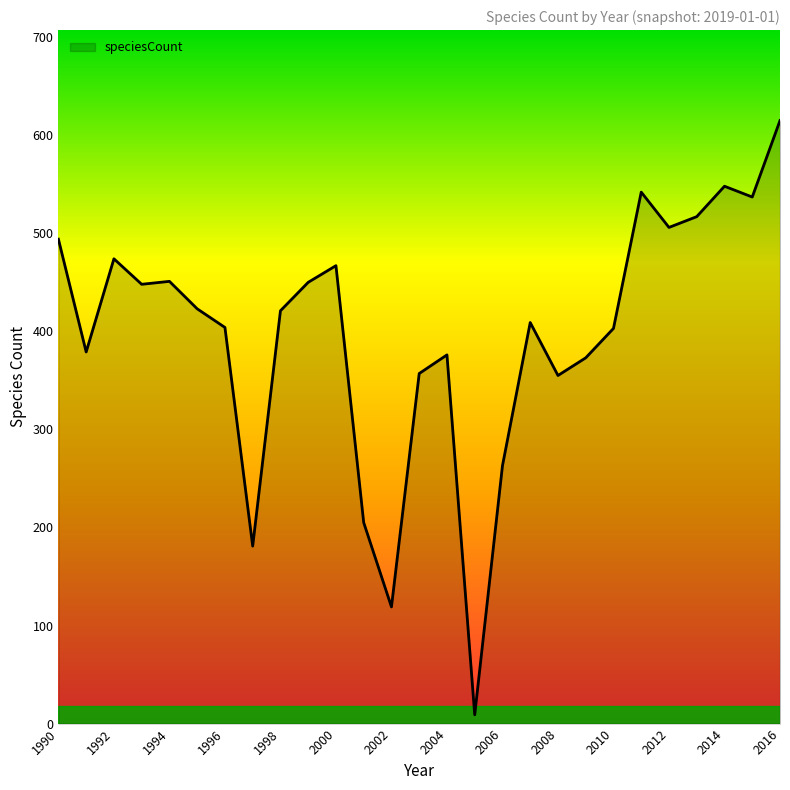

What is the difference between the maximum and minimum values?

606